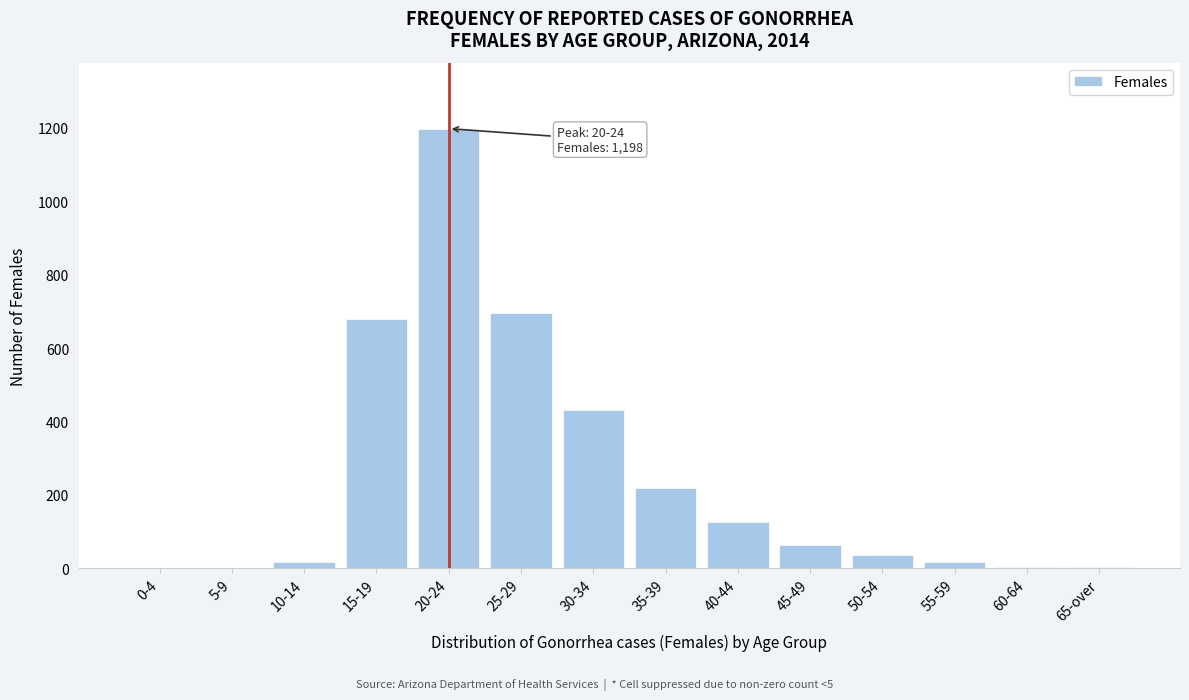

Between 30-34 and 35-39, which is larger?

30-34